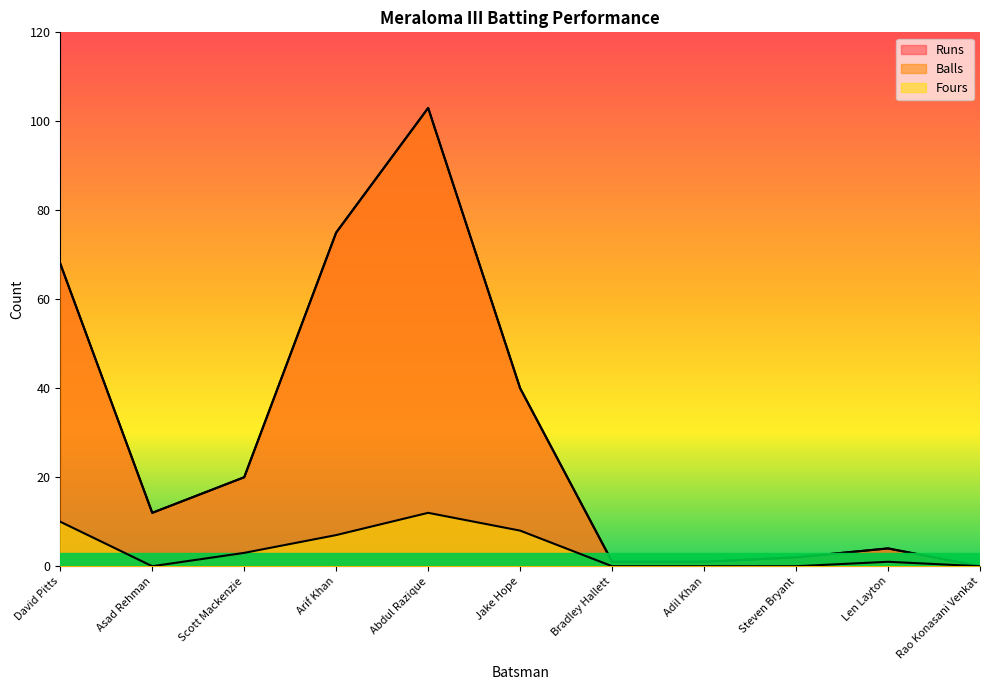

The Fours series shows 3 at Abdul Razique. True or false?

False